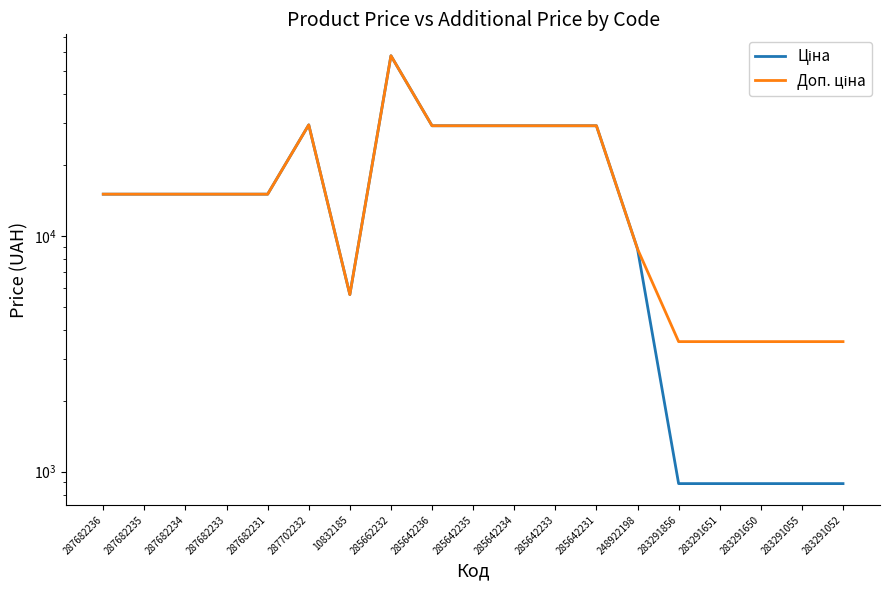

Reading left to right, list all the values displayed in this chart.

Ціна: 287682236=15019.2	287682235=15019.2	287682234=15019.2	287682233=15019.2	287682231=15019.2	287702232=29548.9	10832185=5636.0	285662232=58037.0	285642236=29294.9	285642235=29294.9	285642234=29294.9	285642233=29294.9	285642231=29294.9	248922198=8797.6	283291856=889.9	283291651=889.9	283291650=889.9	283291055=889.9	283291052=889.9
Доп. ціна: 287682236=15019.2	287682235=15019.2	287682234=15019.2	287682233=15019.2	287682231=15019.2	287702232=29548.9	10832185=5636.0	285662232=58037.0	285642236=29294.9	285642235=29294.9	285642234=29294.9	285642233=29294.9	285642231=29294.9	248922198=8797.6	283291856=3559.7	283291651=3559.7	283291650=3559.7	283291055=3559.7	283291052=3559.7